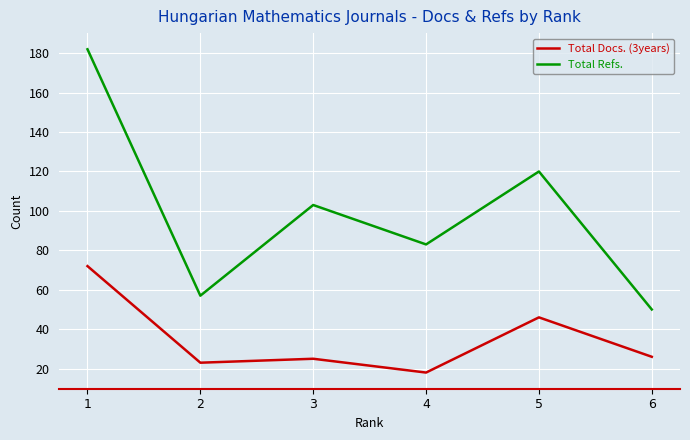

True or false: Total Docs. (3years) and Total Refs. intersect in this chart.

False